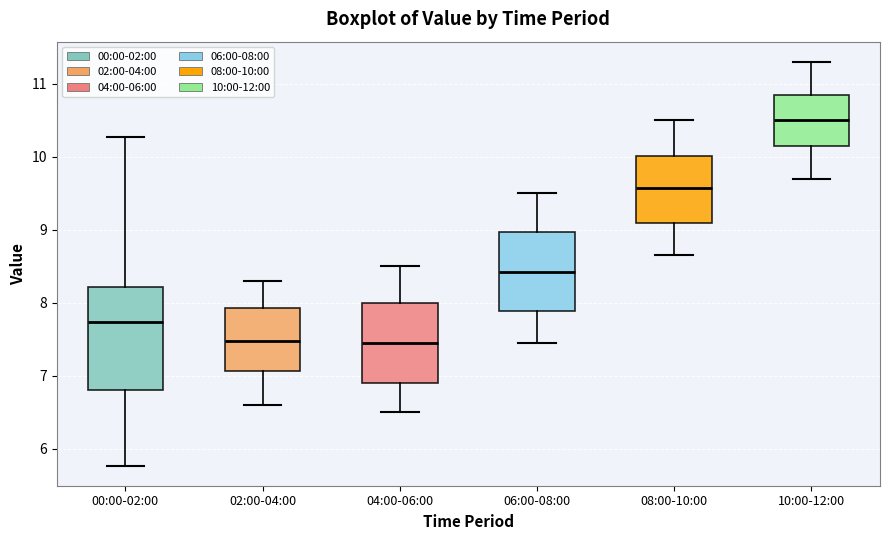

Which box's median line is the highest?

10:00-12:00